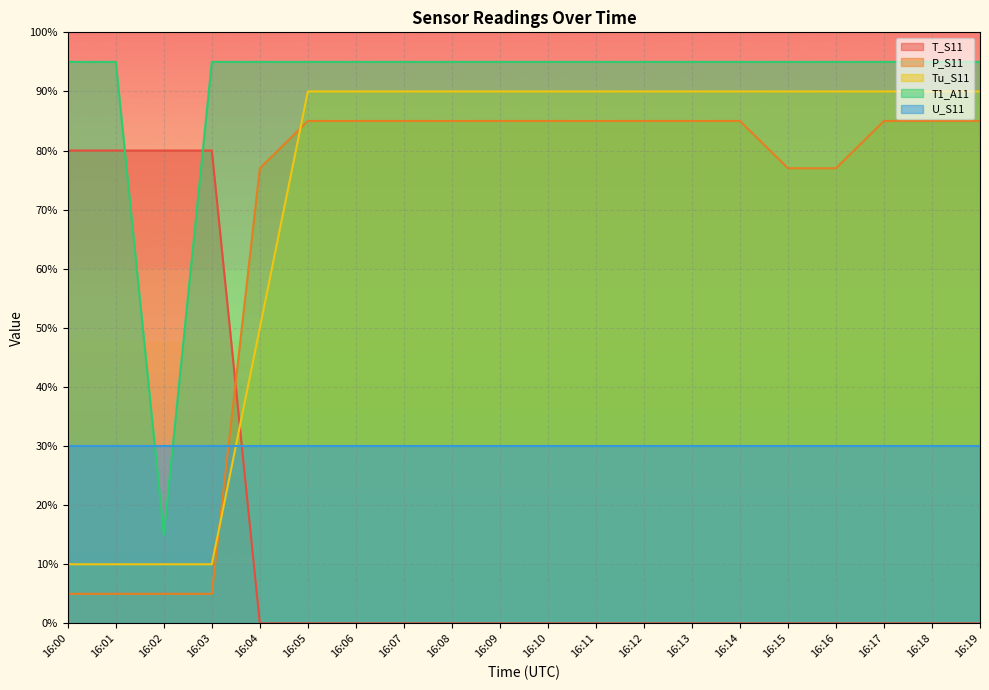

Which has a higher value, 16:12 or 16:18?

16:12